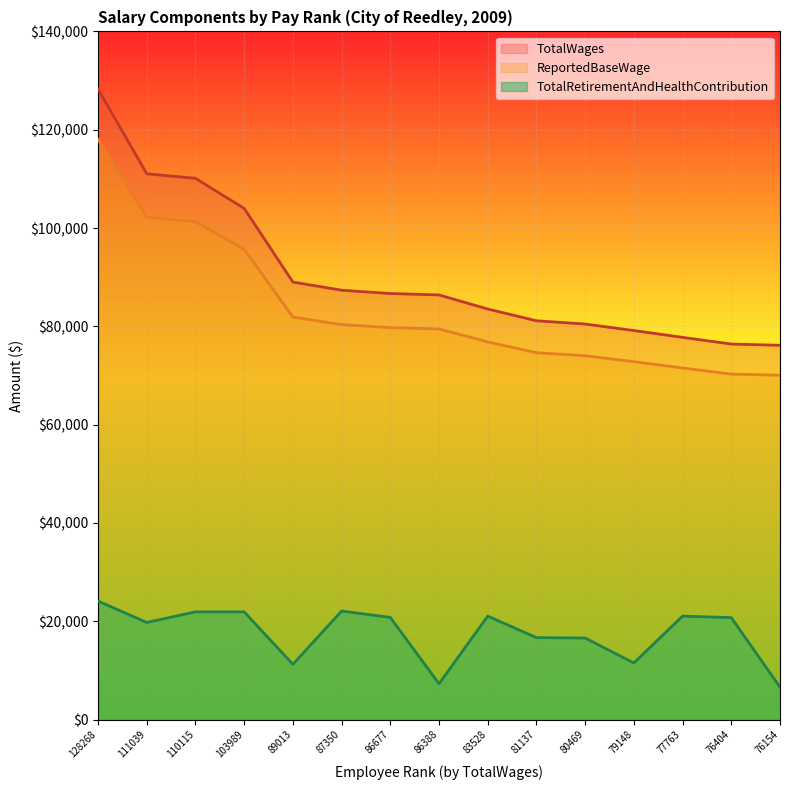

What is the value of the Avg TotalWages point at the 4th from the left?

103989.0